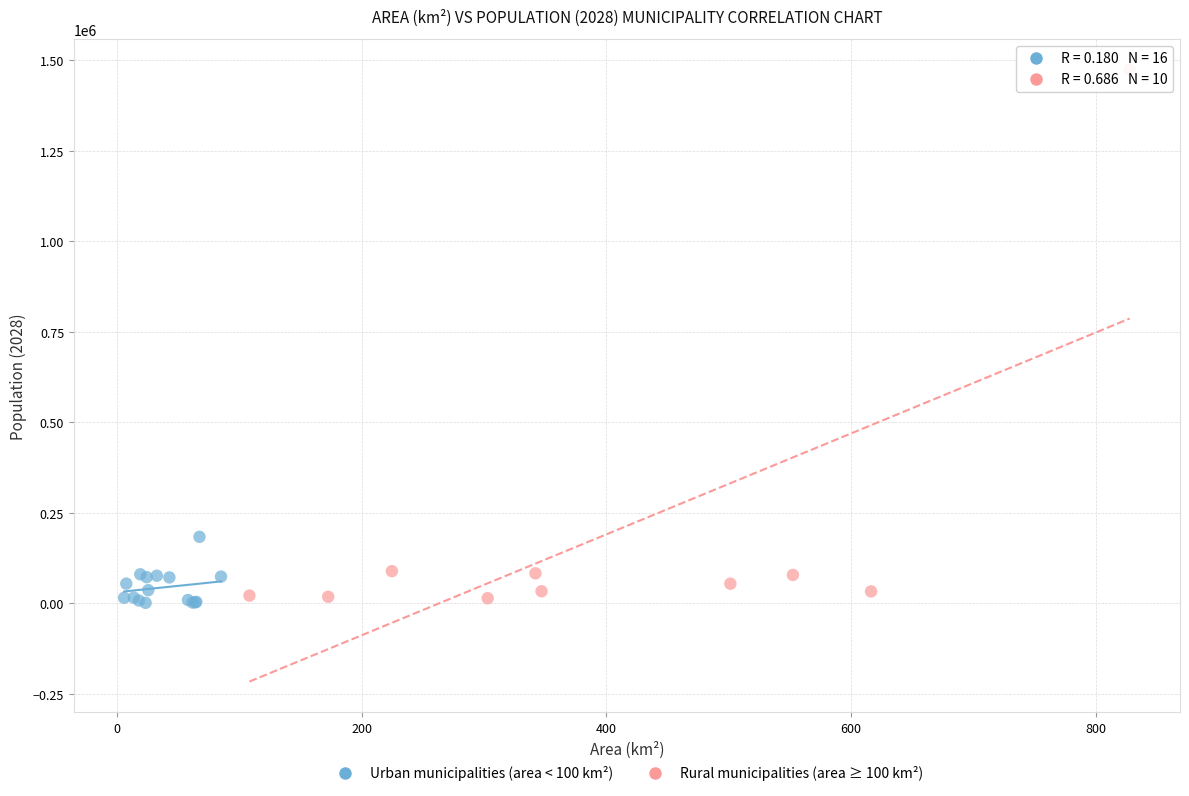

Which series reaches the maximum Y coordinate?

Rural municipalities (area ≥ 100 km²)